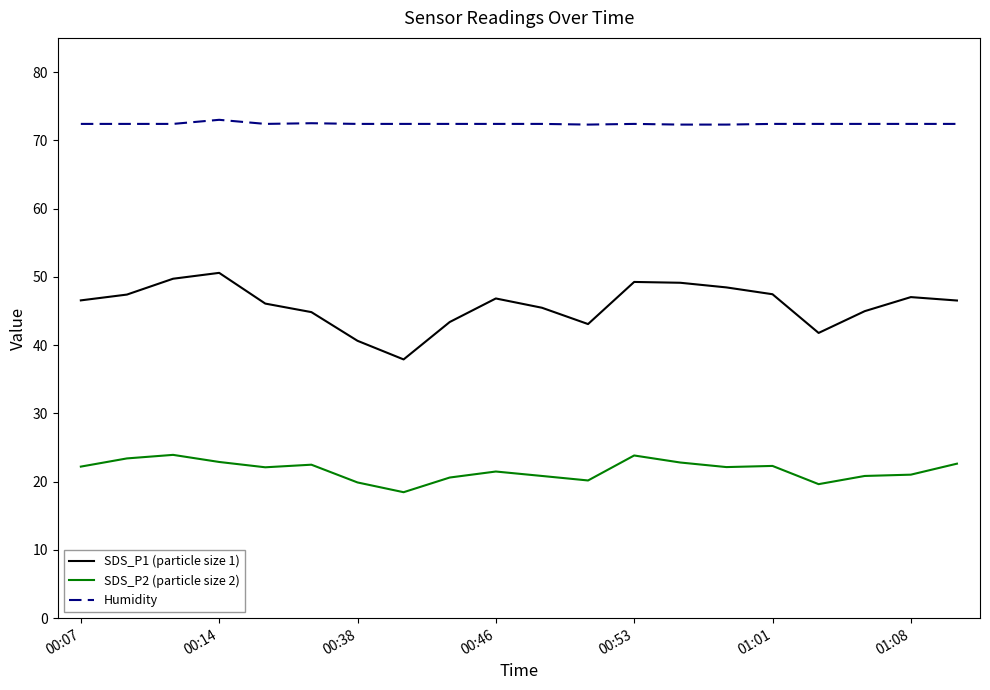

True or false: SDS_P2 (particle size 2) and SDS_P1 (particle size 1) intersect in this chart.

False